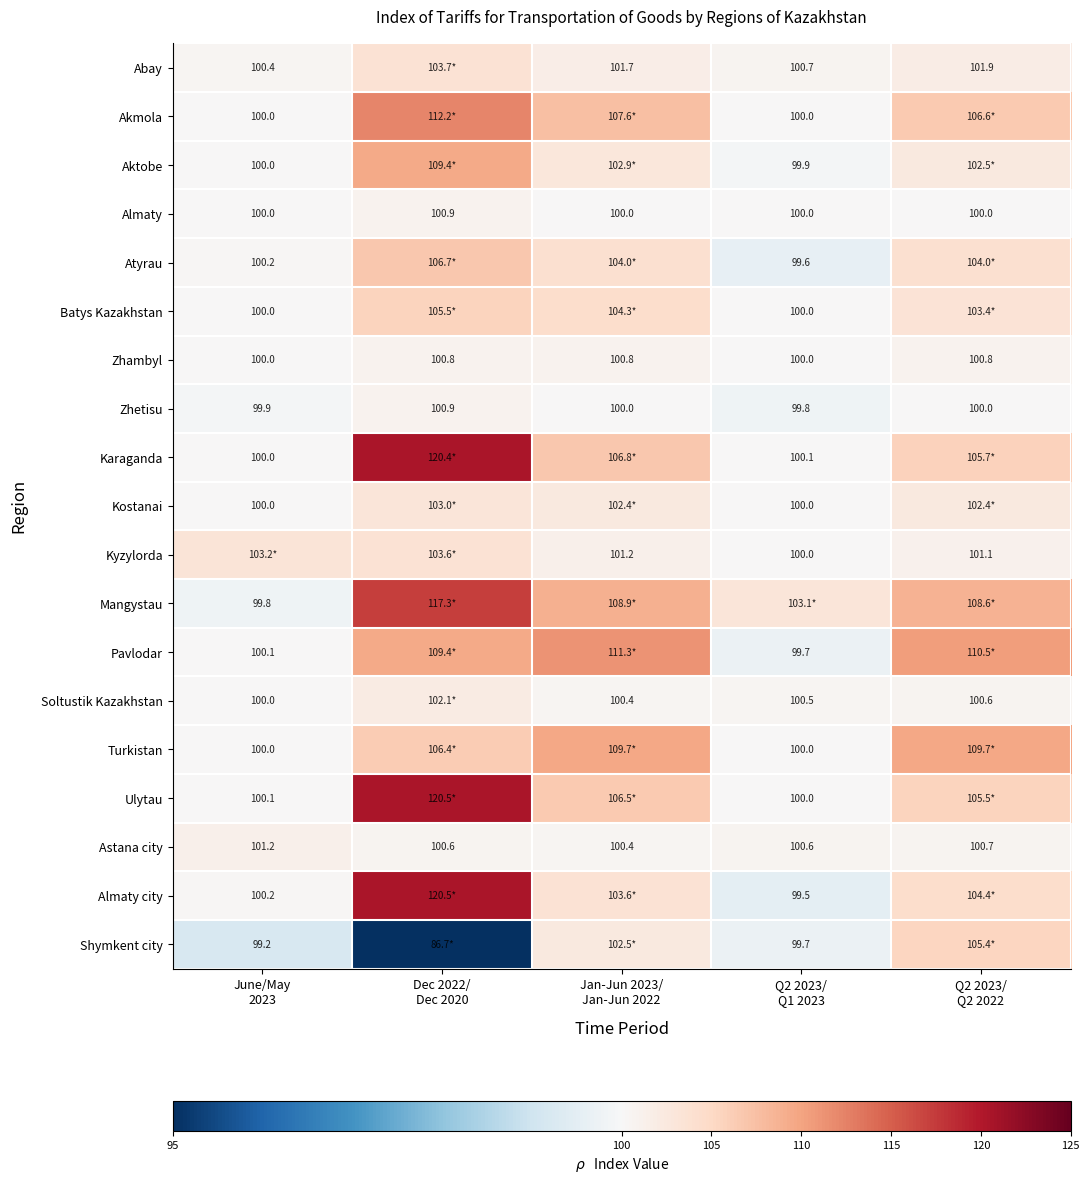

What is the difference between the maximum and minimum values in the Almaty series?

0.9